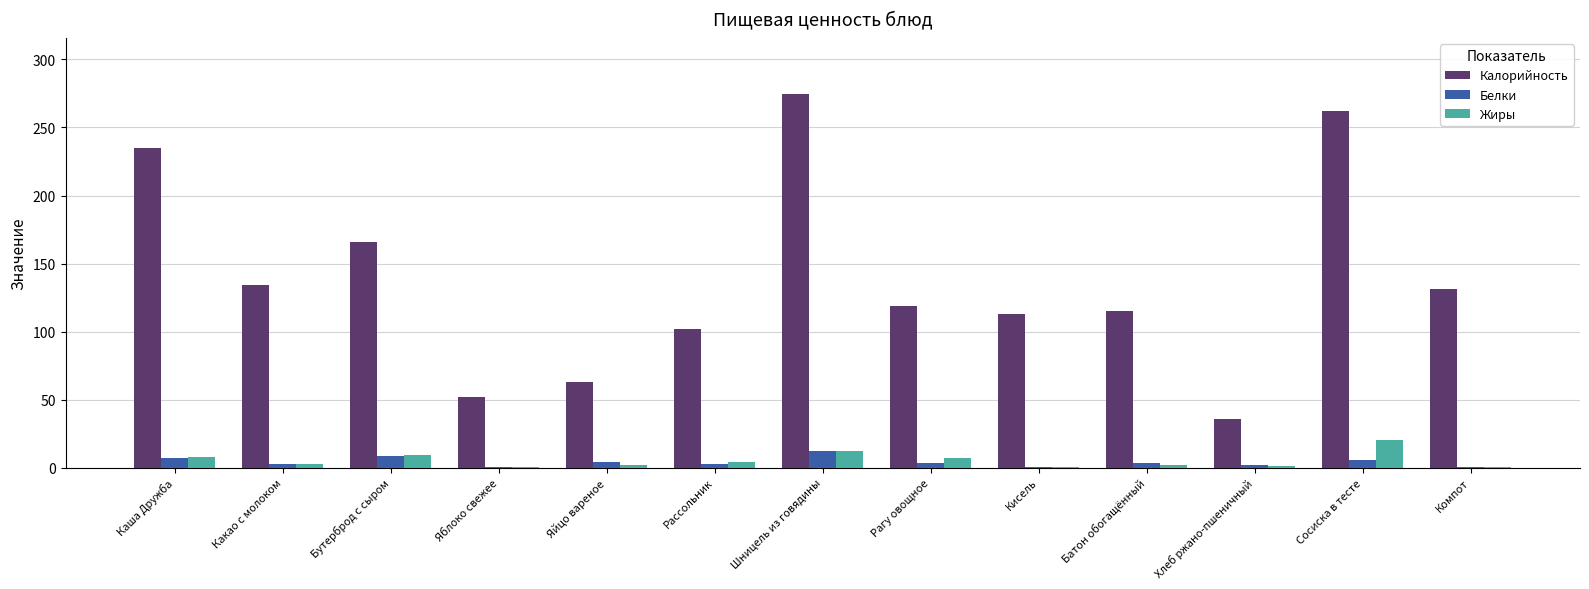

What is the highest value of the Калорийность series?

274.7